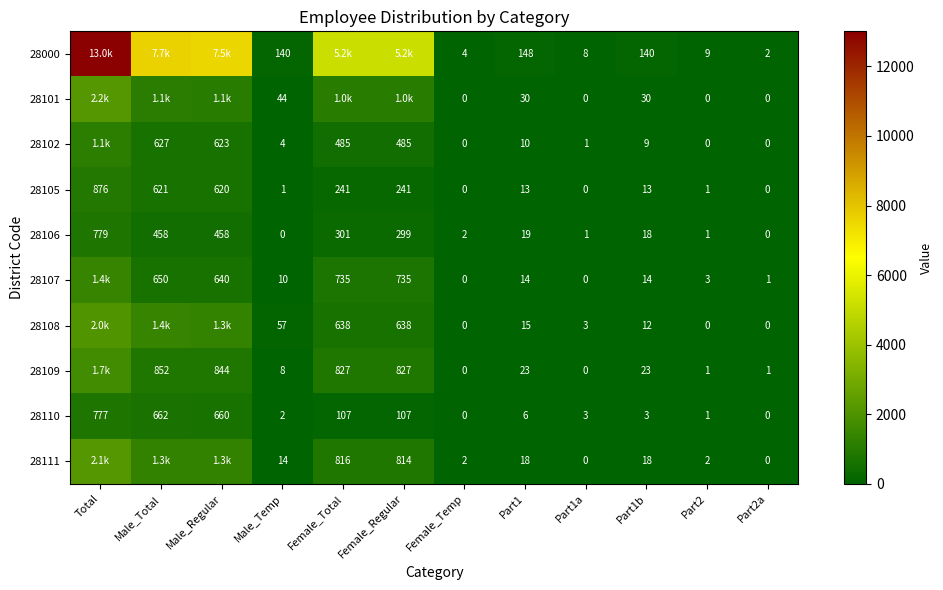

Is it true that 28000 equals 77 at Part1?

False